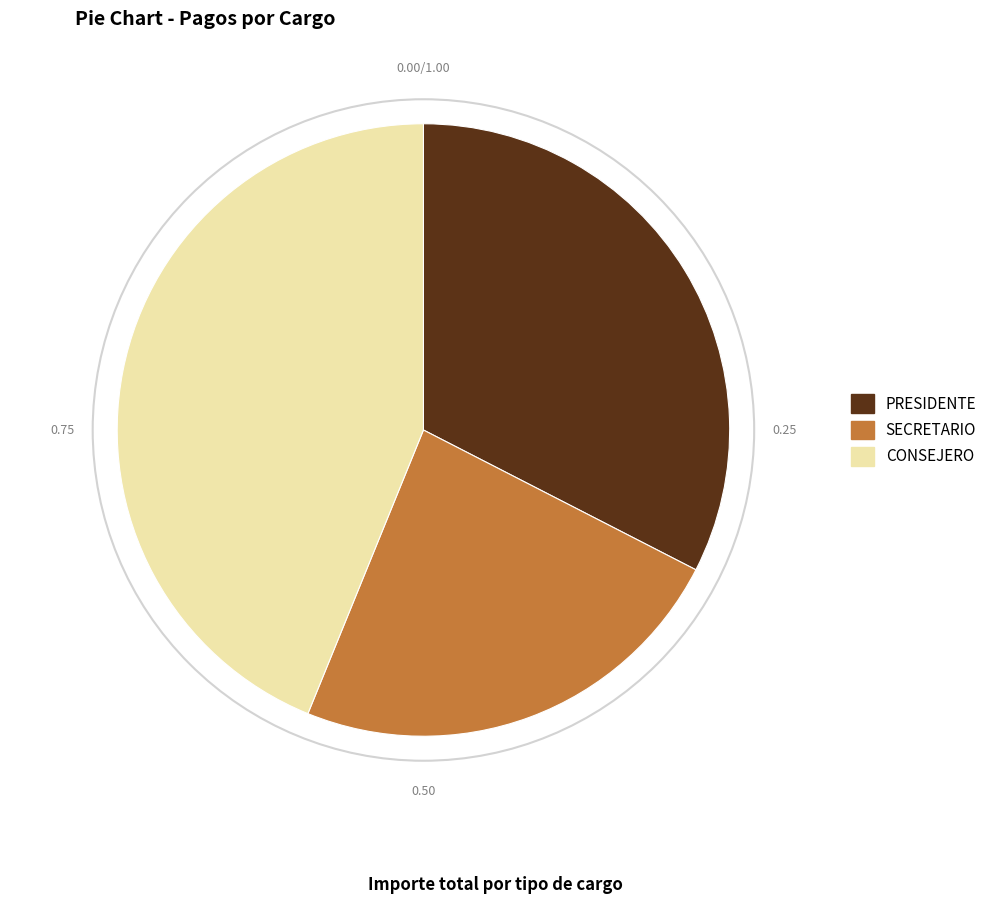

Which slice is the smallest?

SECRETARIO